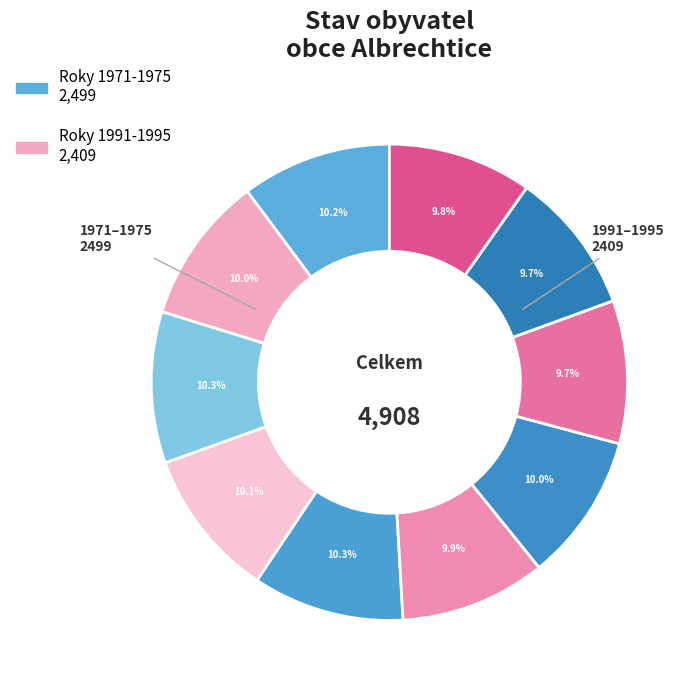

What is the smallest slice in the pie chart?

Albrechtice 1994